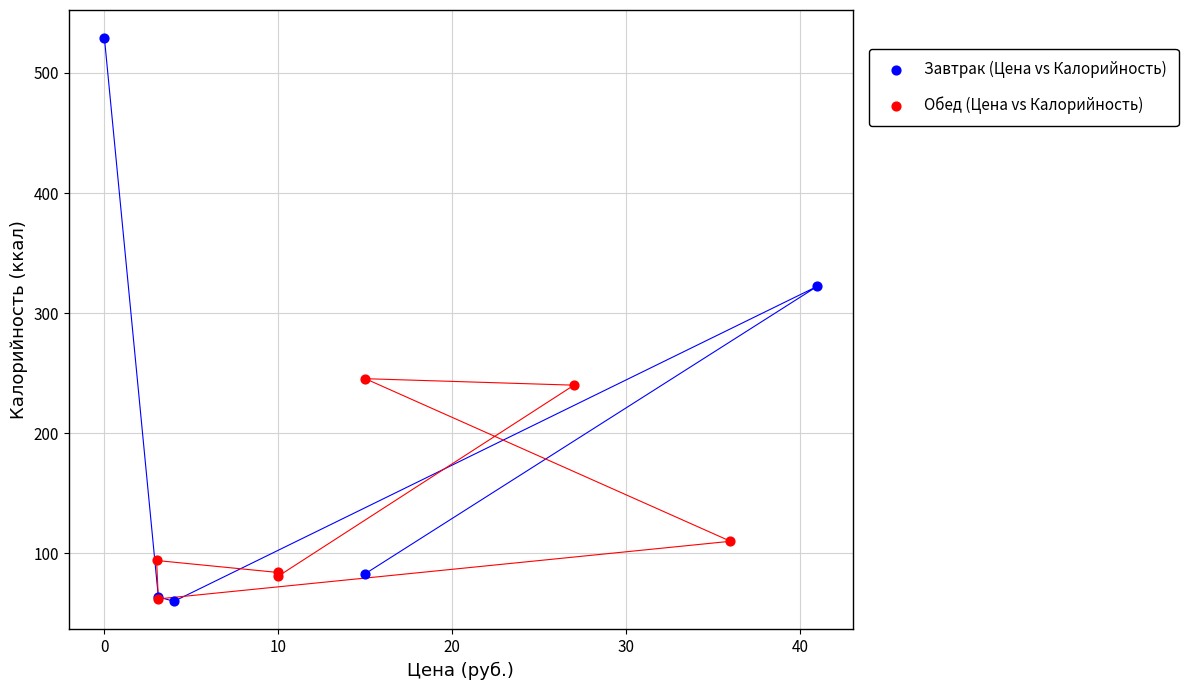

Which series has the largest Y range (max minus min)?

Завтрак (Цена vs Калорийность)